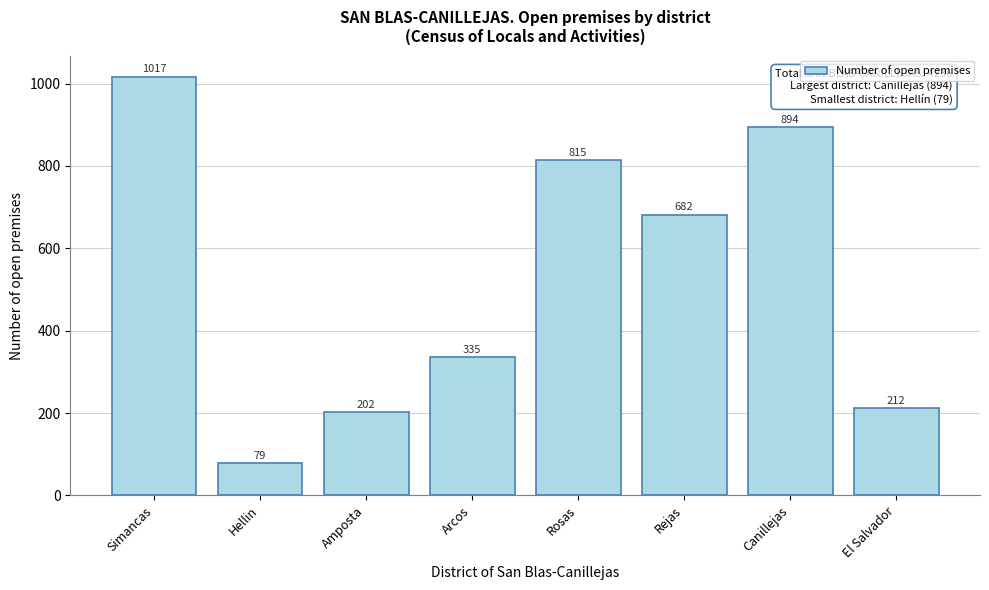

Reading right to left, extract all data points from this chart.

212	894	682	815	335	202	79	1017